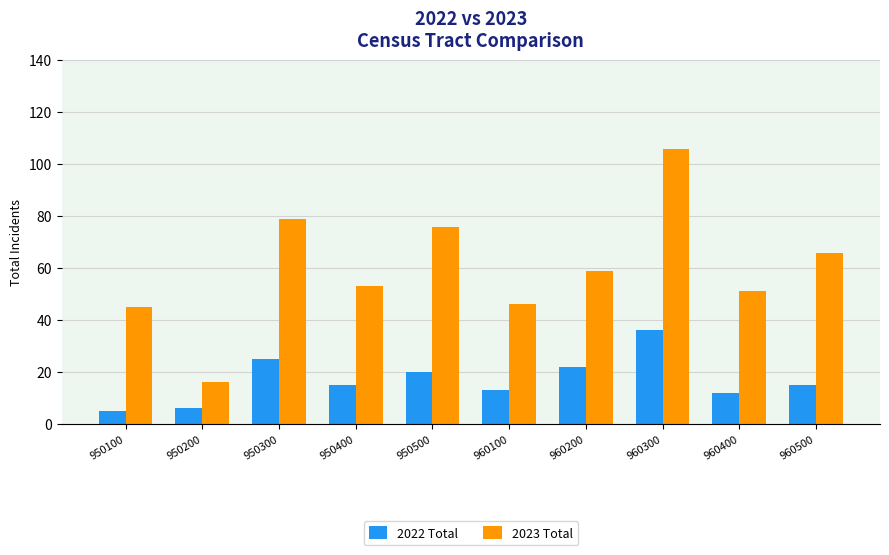

At which label does 2022 Total reach its peak?

960300